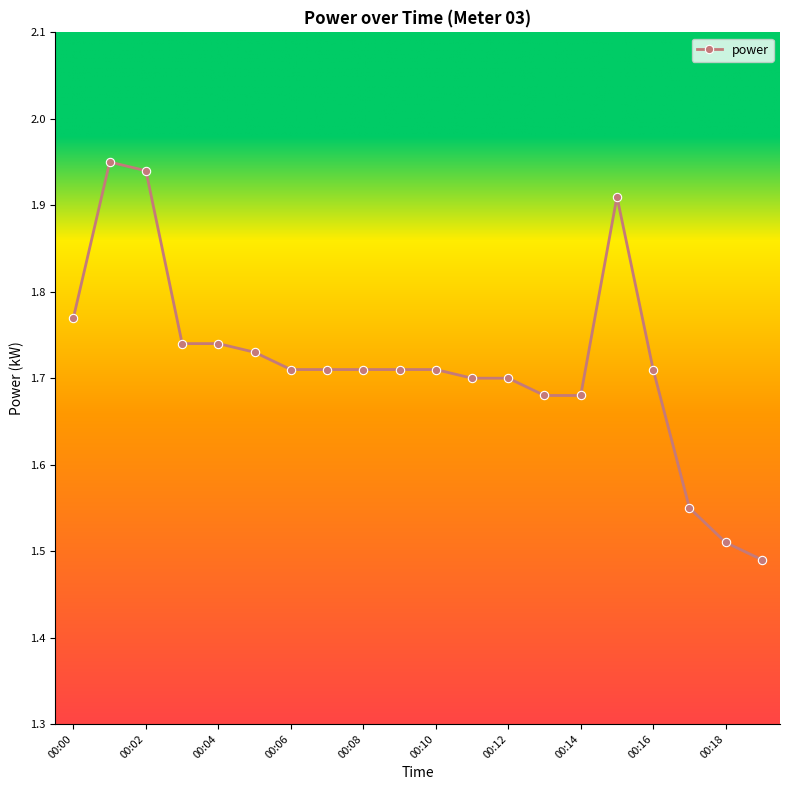

True or false: there are more than 1 points higher than both neighbors.

True